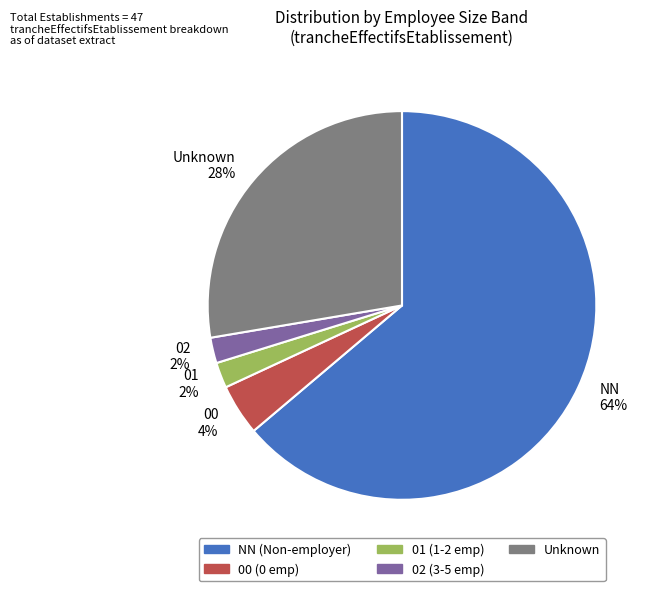

Is it true that NN is 64% of the pie?

True